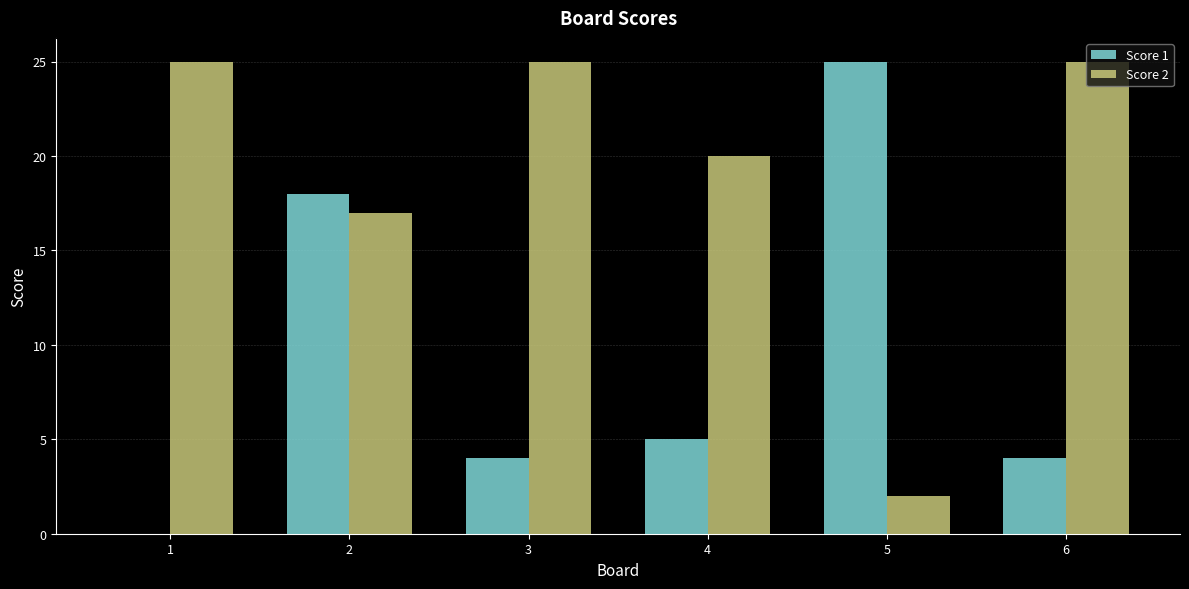

What is the total value across all series at 5?

27